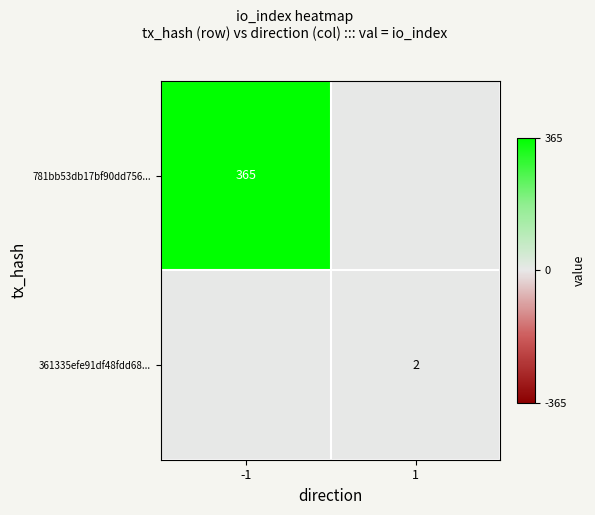

Is it true that 781bb53db17bf90dd756... equals 118 at -1?

False